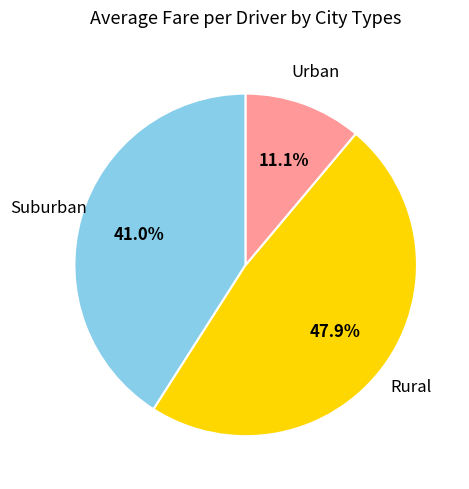

Is there a majority slice in this chart?

No